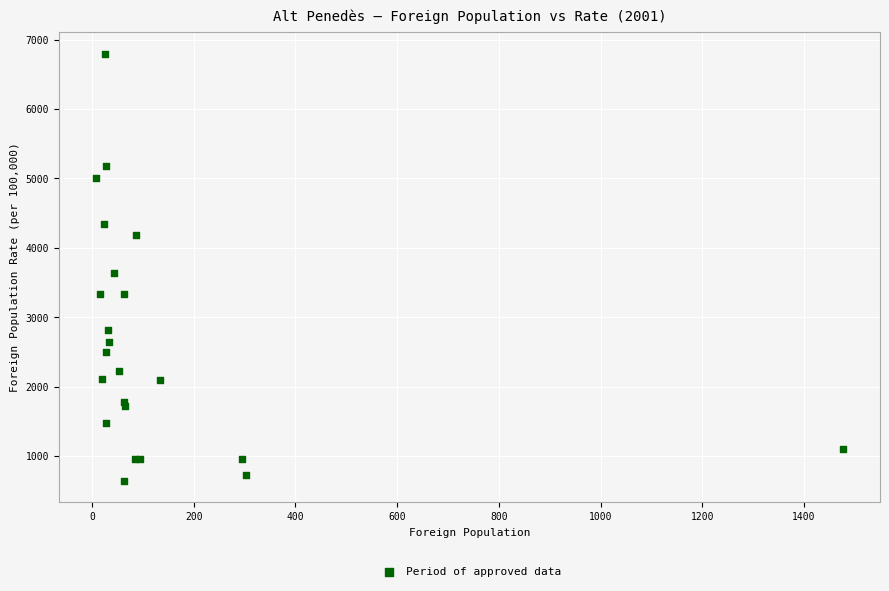

What Y value in the scatter plot is closest to 3722?

3636